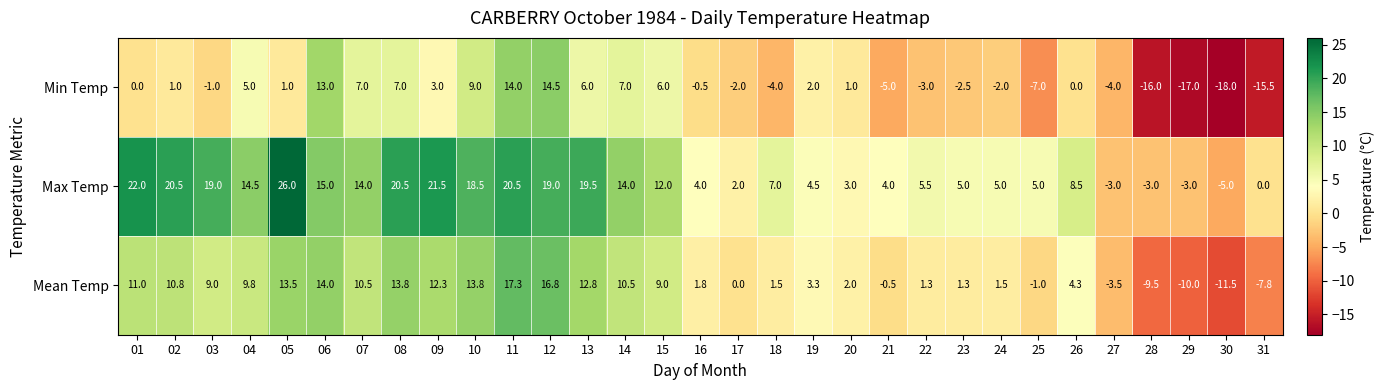

Rank the series by their average value, from highest to lowest.

Max Temp, Mean Temp, Min Temp